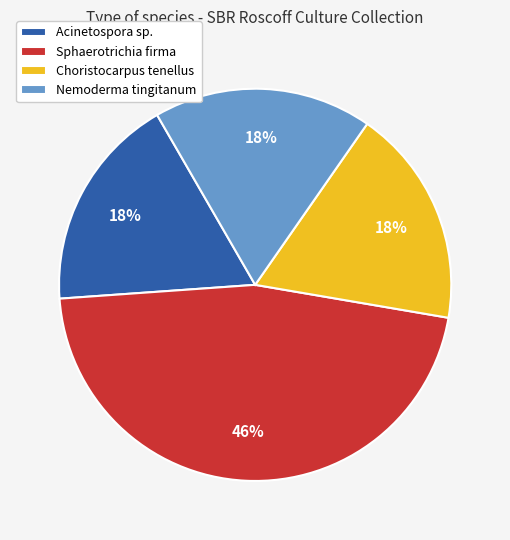

To the nearest percent, what is the difference between the largest and smallest slice percentages?

28%